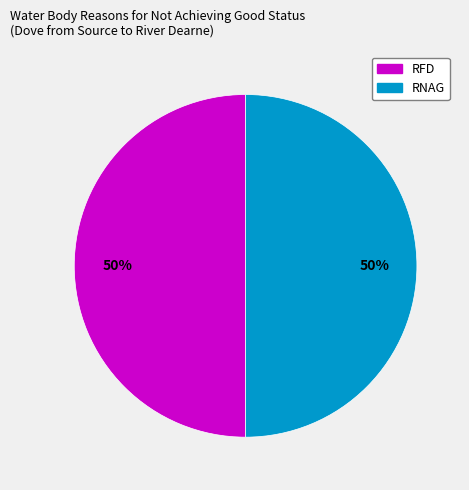

To the nearest percent, what percentage of the pie is RFD?

50%